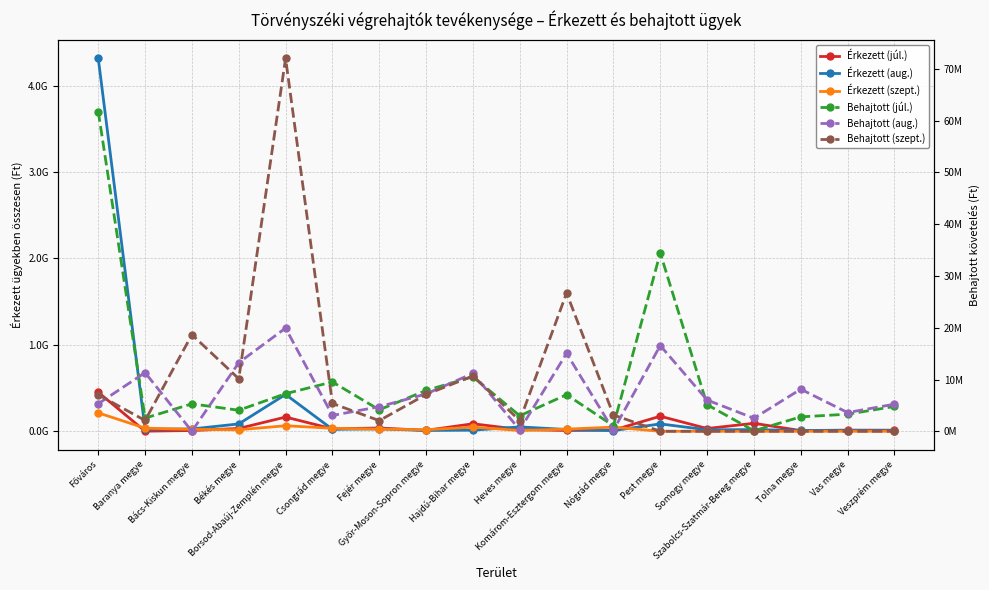

In Behajtott (szept.), how many points are higher than both neighbors (excluding endpoints)?

4